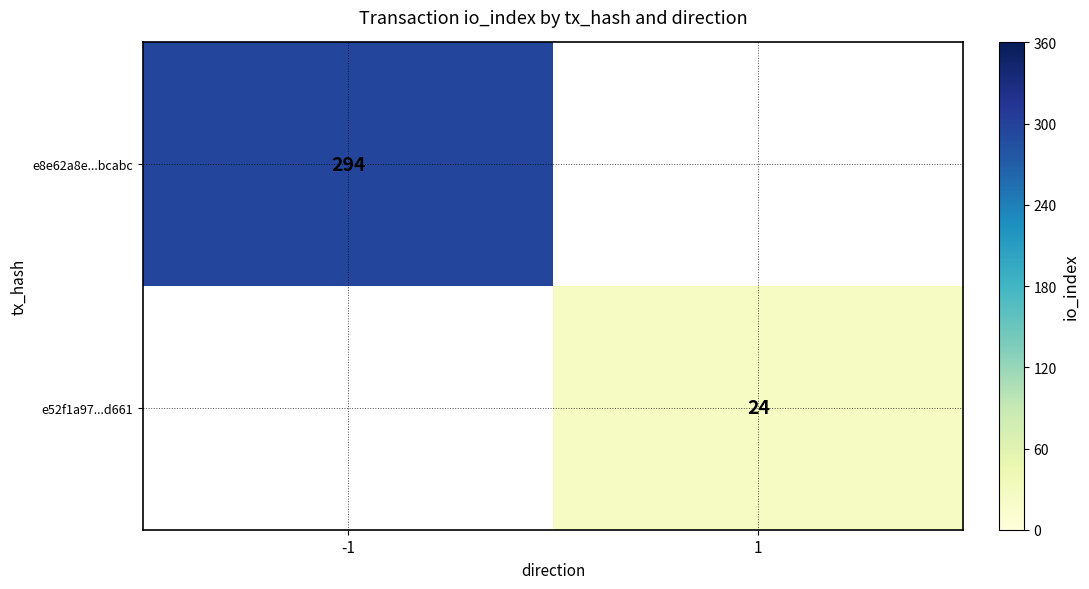

True or false: e52f1a97...d661 has a value of 14 at 1.

False